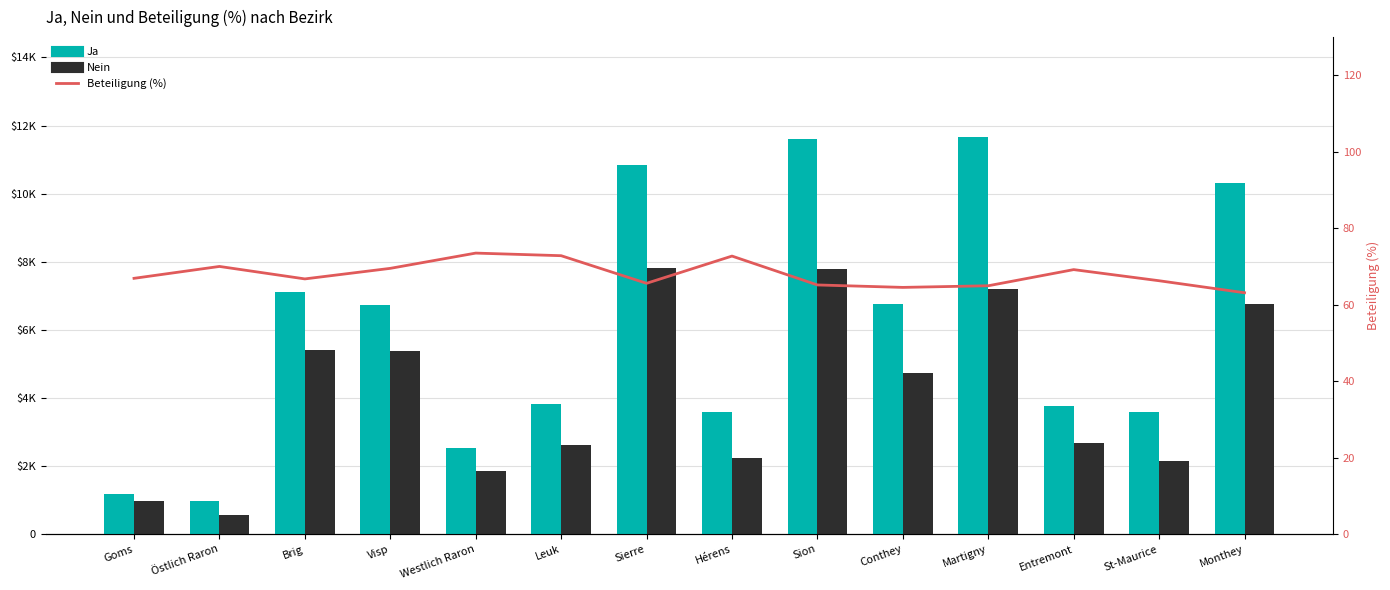

What is the maximum value for Nein?

7819.0